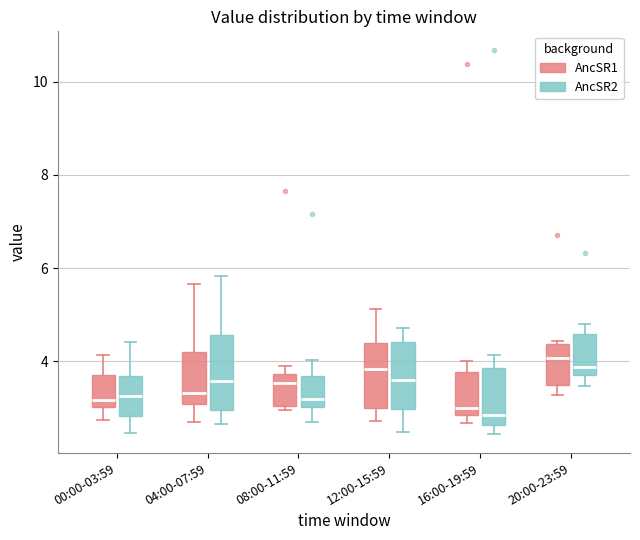

Reading left to right, transcribe this box plot: for each box, give where its median line is, the range the box spans, and where its two whiskers end, as read against the y-axis. The values are not printed on the chart, so give them approximately, as read against the axis.

00:00-03:59 (AncSR1): median 3.2, box 3.0 to 3.8, whiskers 2.8 to 4.2
00:00-03:59 (AncSR2): median 3.2, box 2.8 to 3.6, whiskers 2.4 to 4.4
04:00-07:59 (AncSR1): median 3.4, box 3.0 to 4.2, whiskers 2.8 to 5.6
04:00-07:59 (AncSR2): median 3.6, box 3.0 to 4.6, whiskers 2.6 to 5.8
08:00-11:59 (AncSR1): median 3.6, box 3.0 to 3.8, whiskers 3.0 (just below the box's lower edge) to 4.0
08:00-11:59 (AncSR2): median 3.2, box 3.0 to 3.6, whiskers 2.6 to 4.0
12:00-15:59 (AncSR1): median 3.8, box 3.0 to 4.4, whiskers 2.8 to 5.2
12:00-15:59 (AncSR2): median 3.6, box 3.0 to 4.4, whiskers 2.4 to 4.8
16:00-19:59 (AncSR1): median 3.0, box 2.8 to 3.8, whiskers 2.6 to 4.0
16:00-19:59 (AncSR2): median 2.8, box 2.6 to 3.8, whiskers 2.4 to 4.2
20:00-23:59 (AncSR1): median 4.0, box 3.4 to 4.4, whiskers 3.2 to 4.4
20:00-23:59 (AncSR2): median 3.8 (just above the box's lower edge), box 3.8 to 4.6, whiskers 3.4 to 4.8